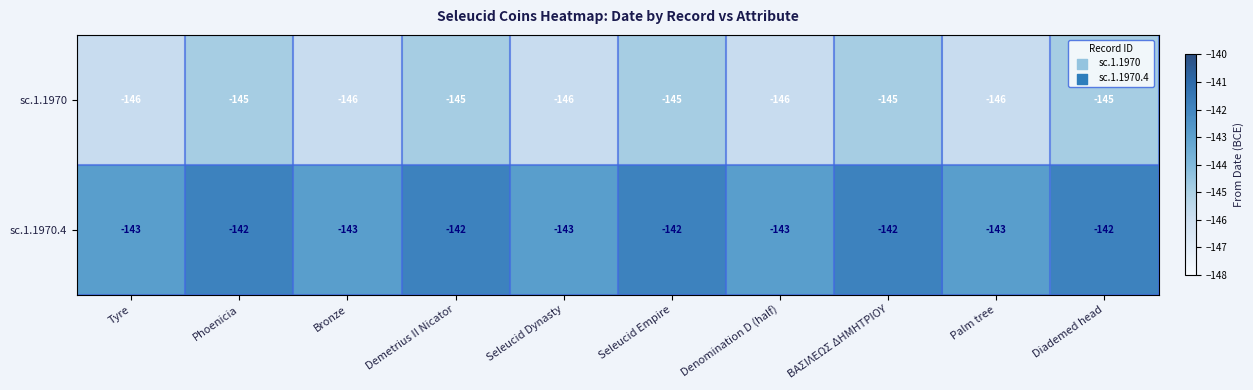

Is it true that sc.1.1970 equals -146 at Bronze?

True